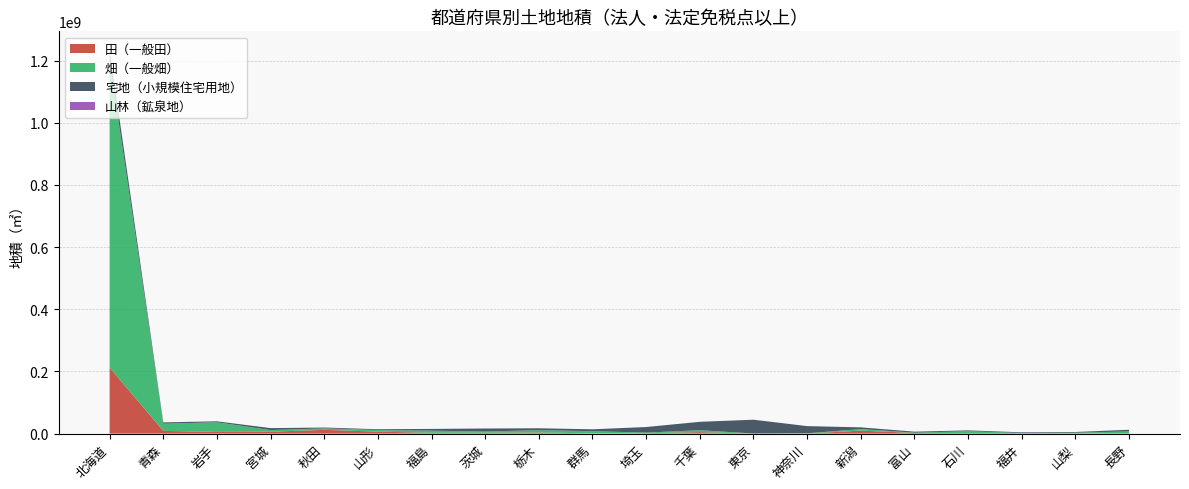

Reading right to left, extract all data points from this chart.

田（一般田）: 1407551	447672	1287732	1581286	2055121	9473642	72725	14326	4690840	1159575	658042	3439811	2846296	2497383	6275289	11956066	5976878	5263041	8634236	212327525
畑（一般畑）: 5606615	2310797	685277	5829946	822664	4860909	875674	238009	6132313	1926336	6983529	7539762	3718590	6860612	5153999	4738948	5221671	31108807	23092166	986360892
宅地（小規模住宅用地）: 5281395	2318452	2138196	2860139	3283217	5630078	23083205	44358775	26969345	17972921	6093532	5994955	9738159	5604325	2530877	2684749	6324632	3069396	4273258	34138143
山林（鉱泉地）: 2943	366	90	875	196	3560	2935	0	0	8	1743	2209	56	2127	529	433	1895	1491	1222	3010